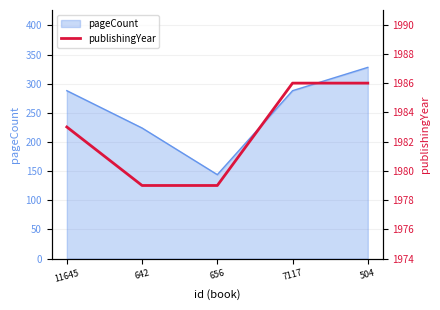

The value at 504 is 1986. True or false?

True